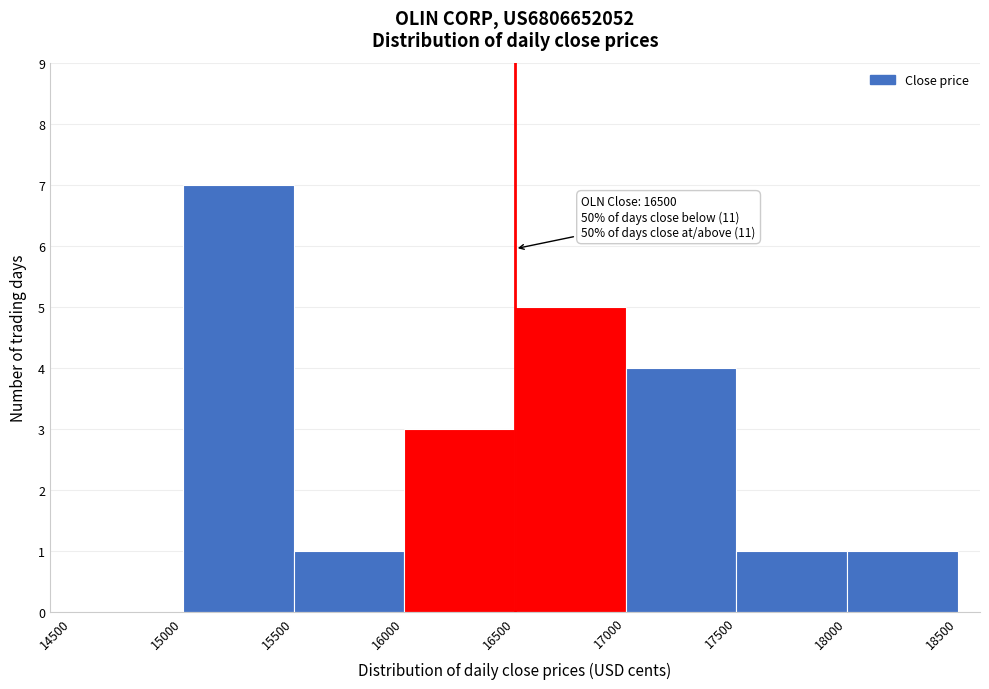

Over which range of the x-axis is the bar tallest?

15000 to 15500